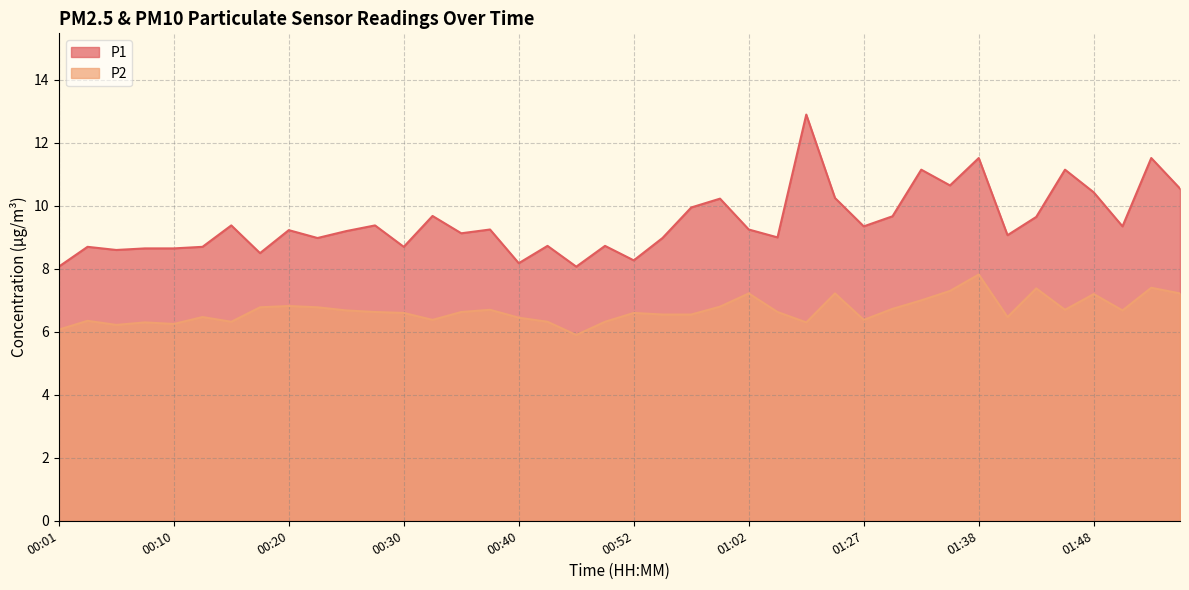

True or false: P2 has a value of 7.2 at 01:02.

True